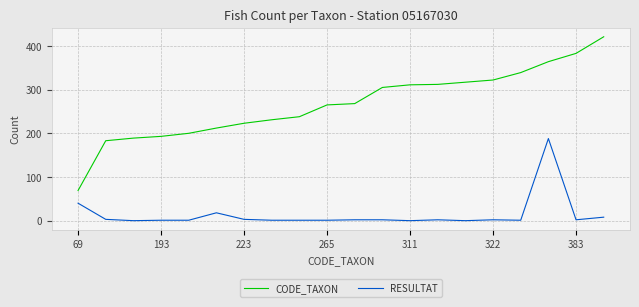

List the series in order of their peak value, highest first.

CODE_TAXON, RESULTAT